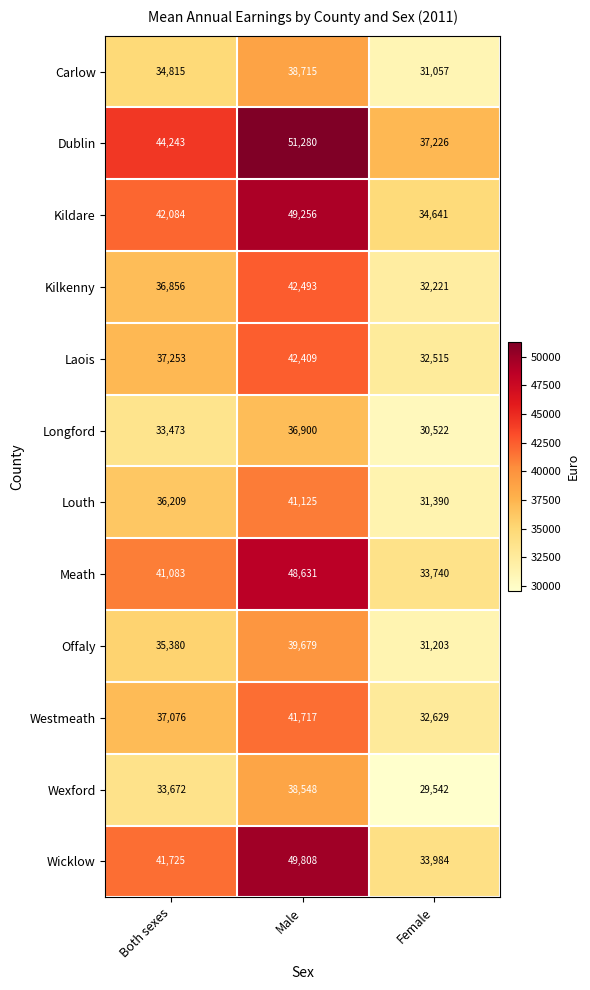

Rank the series by their maximum value, from lowest to highest.

Longford, Wexford, Carlow, Offaly, Louth, Westmeath, Laois, Kilkenny, Meath, Kildare, Wicklow, Dublin